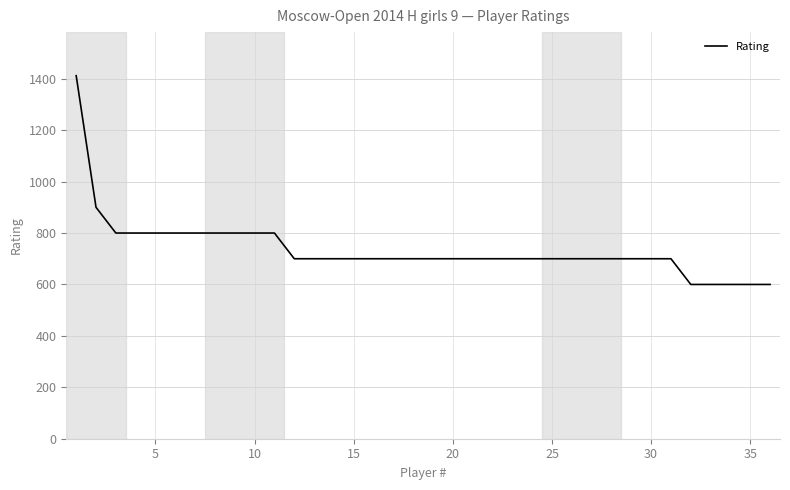

How many lines are shown in the chart?

1